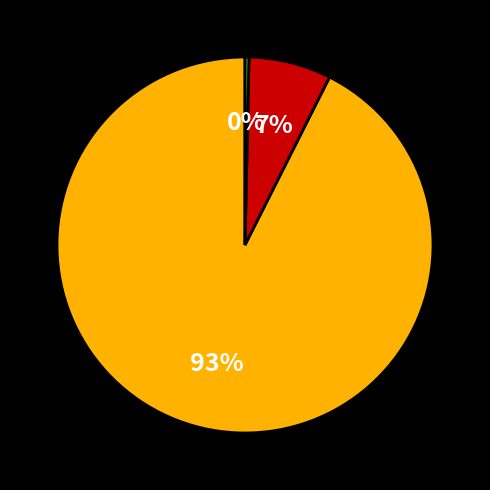

To the nearest percent, what is the average slice percentage?

33%